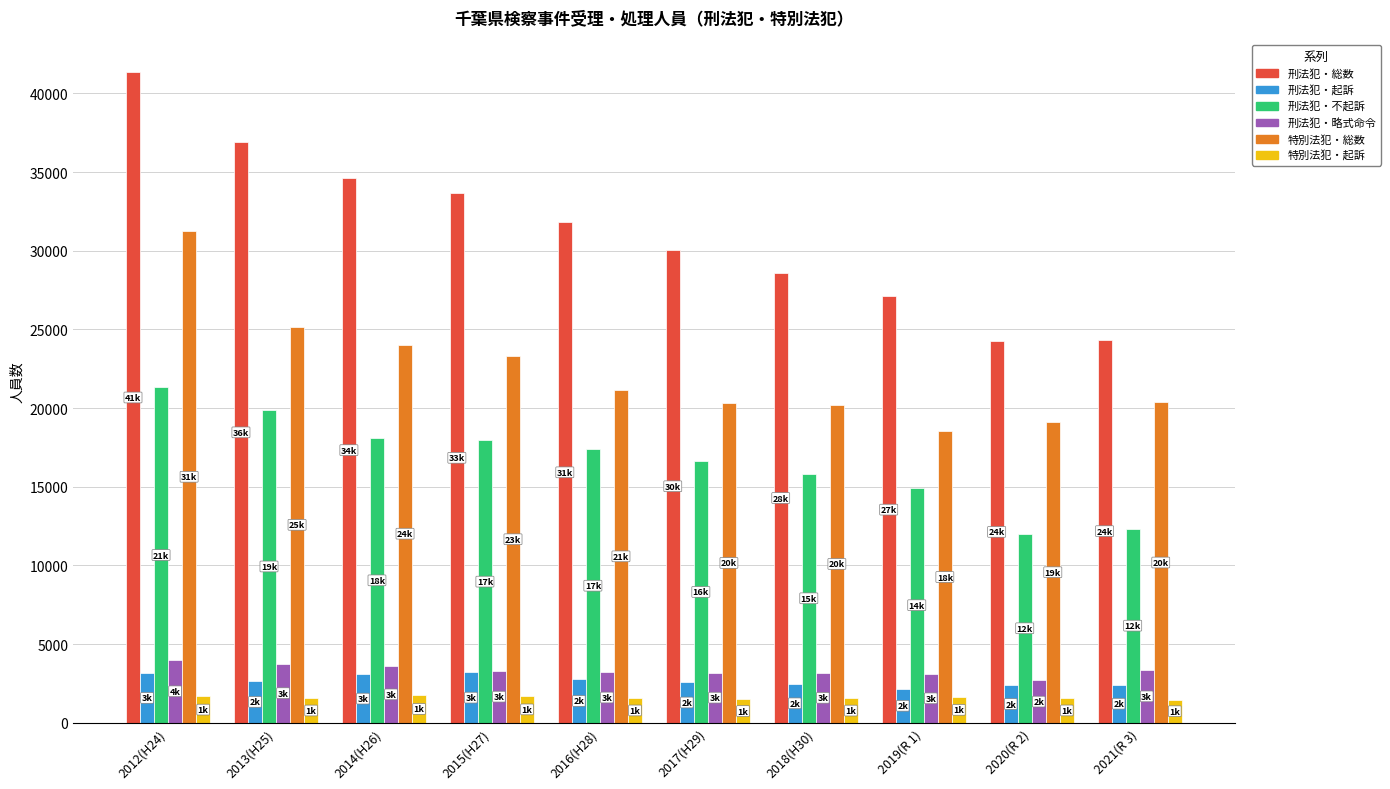

Which series has the largest range (max minus min)?

刑法犯・総数